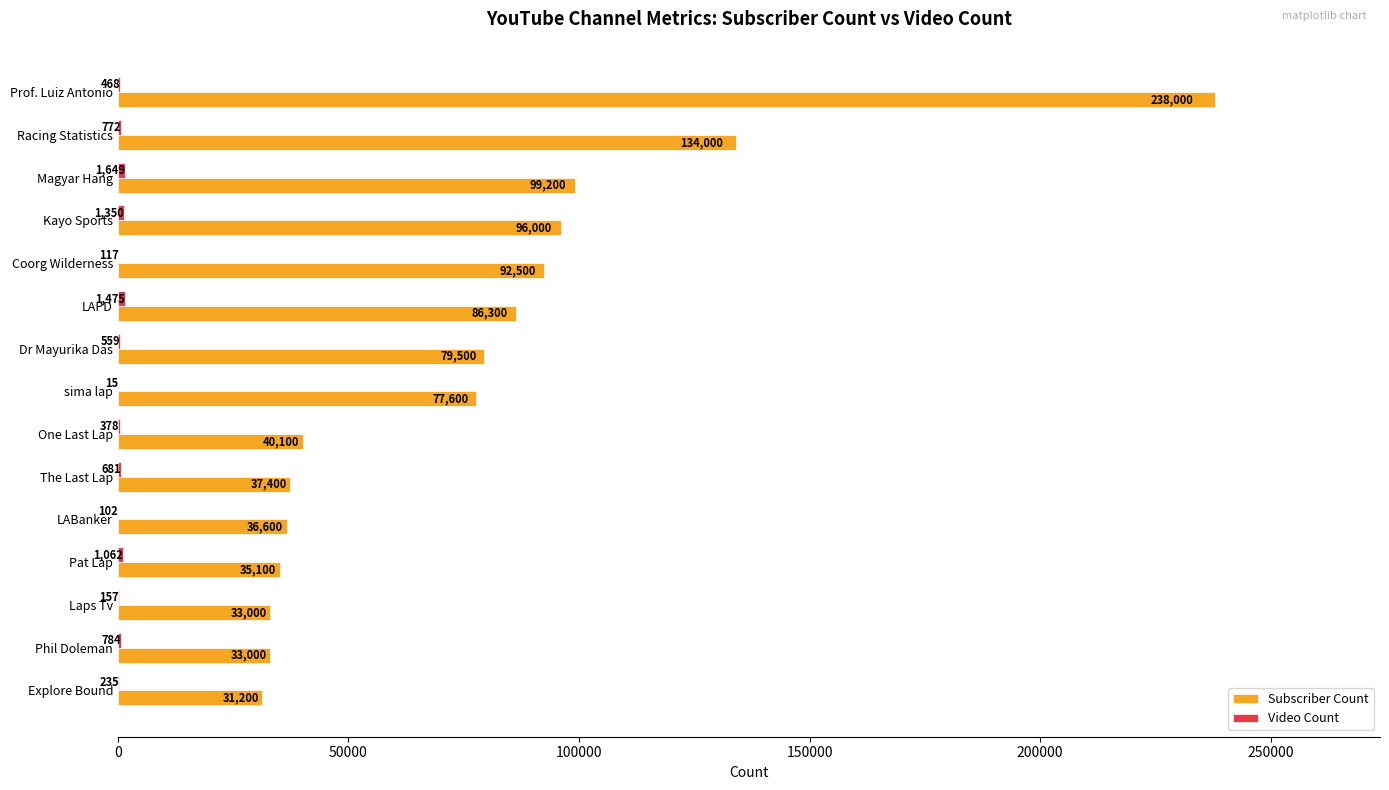

What is the greatest value displayed?

238000